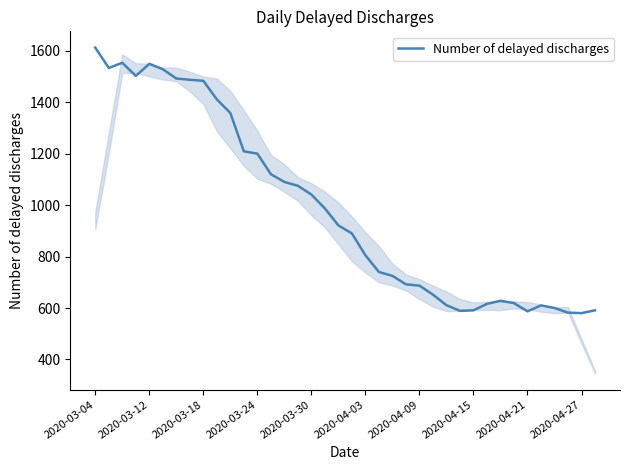

Count the number of categories in the chart.

38